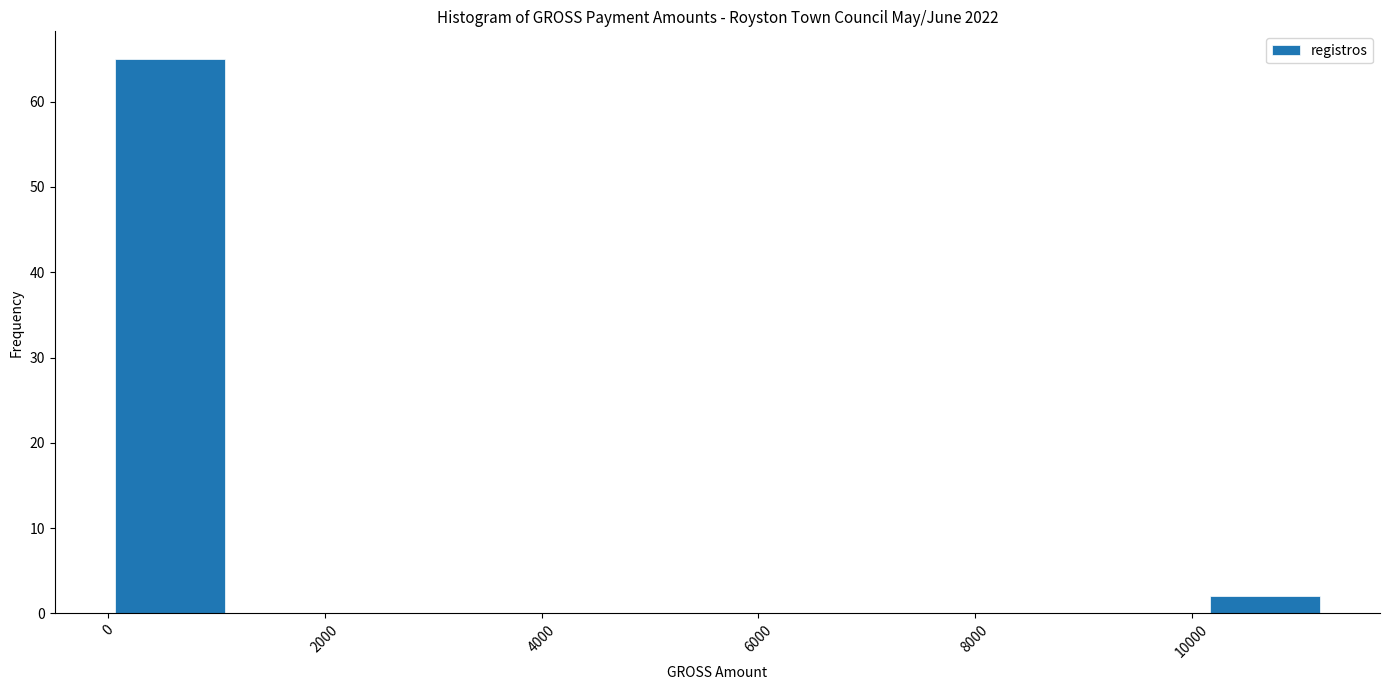

Reading left to right, transcribe this chart: for each bar, give the range it covers on the x-axis and its height. Neither the bar edges nor the heights are printed on the chart, so give them approximately, as read against the axes.

0 to 1200: 65
1200 to 2200: 0
2200 to 3400: 0
3400 to 4400: 0
4400 to 5600: 0
5600 to 6800: 0
6800 to 7800: 0
7800 to 9000: 0
9000 to 10200: 0
10200 to 11200: 2